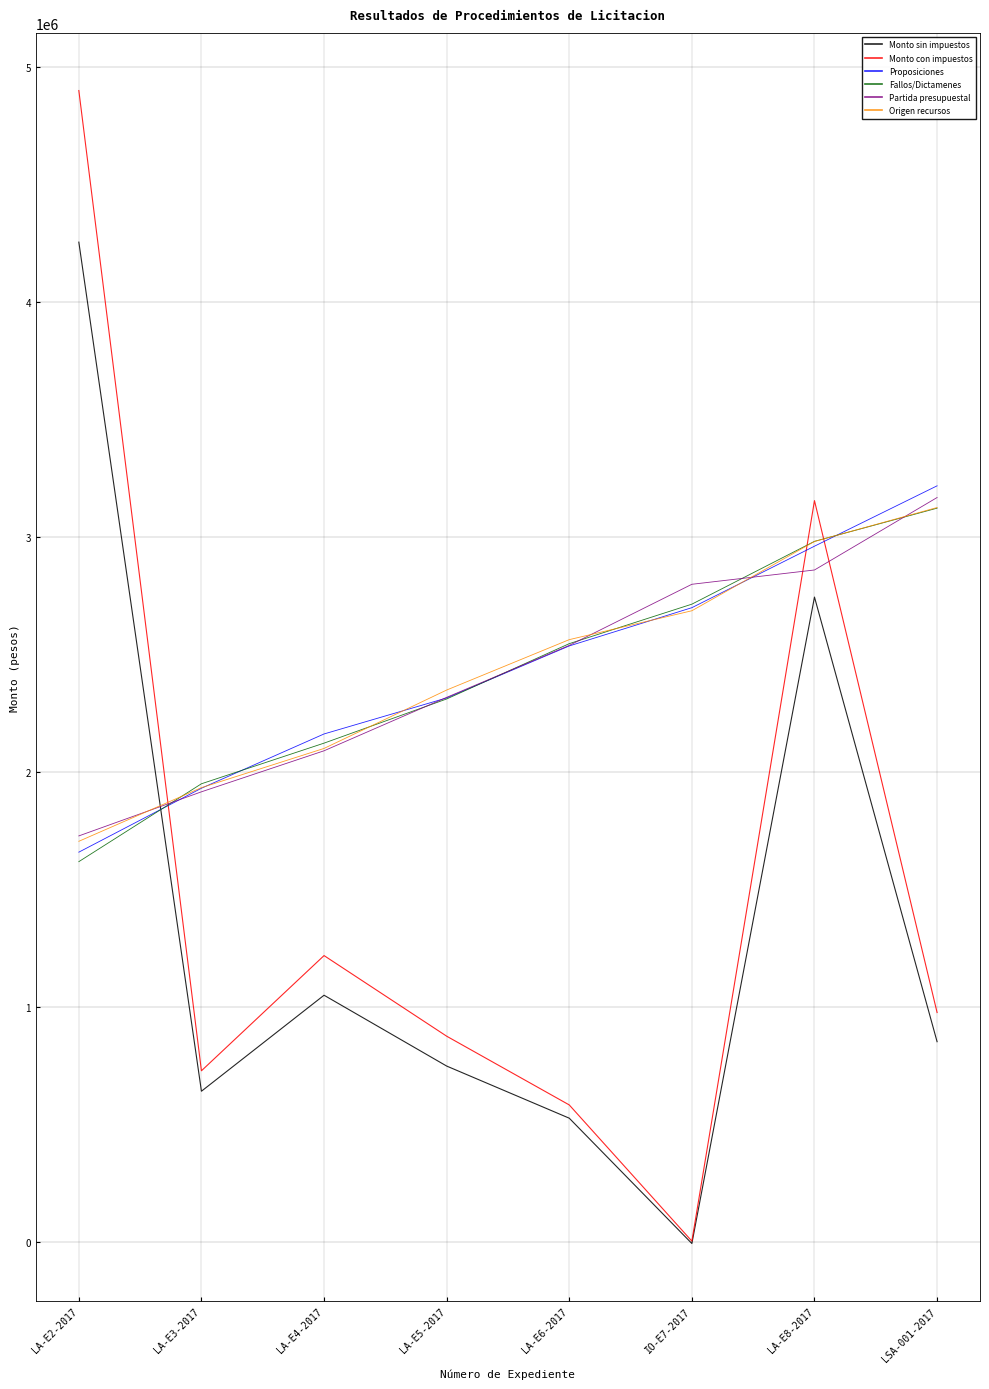

What is the difference between the highest and lowest values at LSA-001-2017?

2363987.5